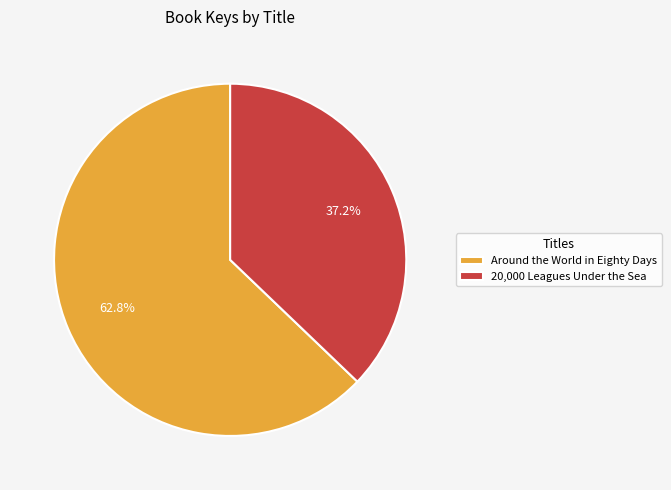

To the nearest percent, what is the difference between the 20,000 Leagues Under the Sea and Around the World in Eighty Days slice percentages?

26%